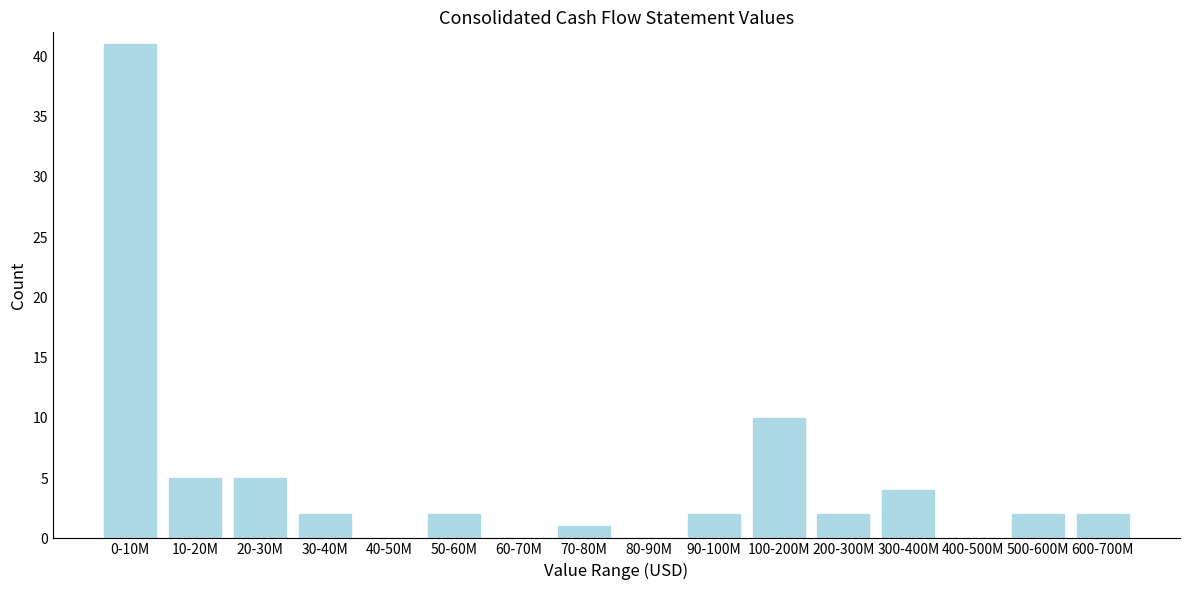

Reading left to right, list all the values displayed in this chart.

0-10M=41	10-20M=5	20-30M=5	30-40M=2	40-50M=0	50-60M=2	60-70M=0	70-80M=1	80-90M=0	90-100M=2	100-200M=10	200-300M=2	300-400M=4	400-500M=0	500-600M=2	600-700M=2